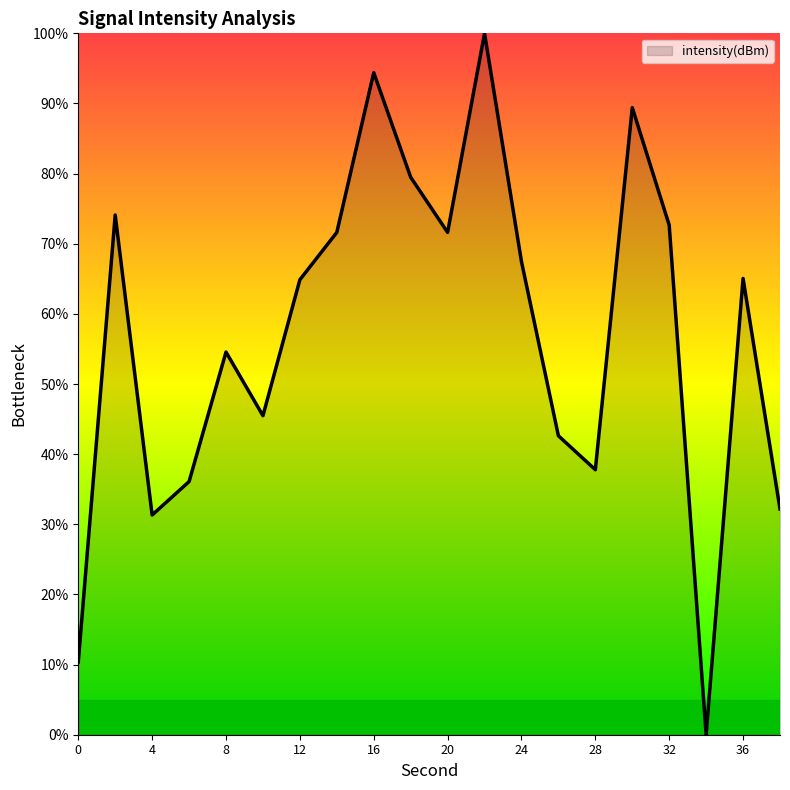

Does the chart display data point markers on the line(s)?

No